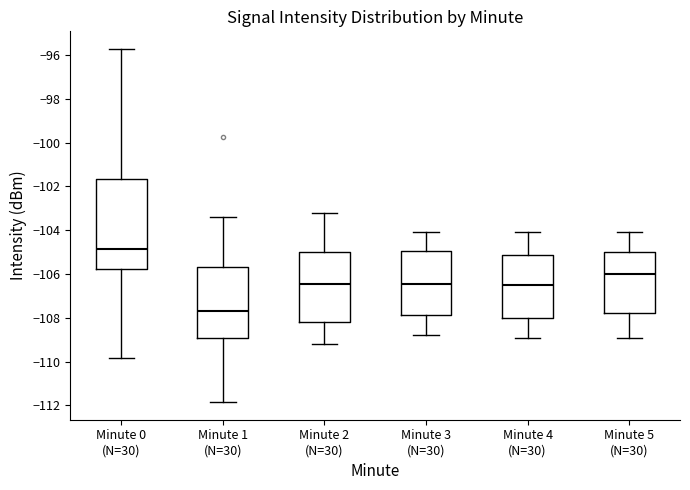

Reading left to right, read every box against the y-axis: the position of its median line, the range the box covers, and the ends of its whiskers. The values are not printed on the chart, so give them approximately, as read against the axis.

Minute 0 (N=30): median -104.8, box -105.8 to -101.6, whiskers -109.8 to -95.8
Minute 1 (N=30): median -107.6, box -108.8 to -105.6, whiskers -111.8 to -103.4
Minute 2 (N=30): median -106.4, box -108.2 to -105.0, whiskers -109.2 to -103.2
Minute 3 (N=30): median -106.4, box -107.8 to -105.0, whiskers -108.8 to -104.0
Minute 4 (N=30): median -106.4, box -108.0 to -105.2, whiskers -108.8 to -104.0
Minute 5 (N=30): median -106.0, box -107.8 to -105.0, whiskers -108.8 to -104.0